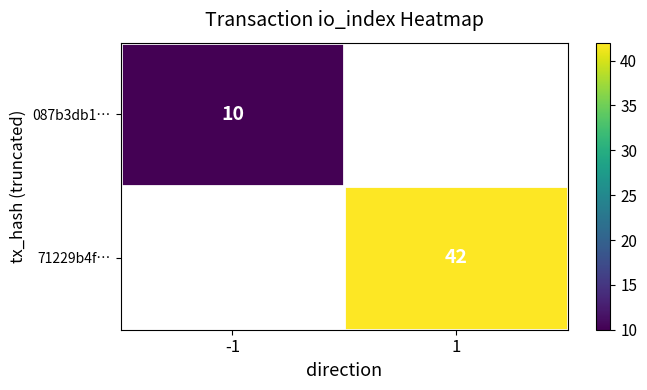

Is it true that 71229b4f… equals 10 at 1?

False